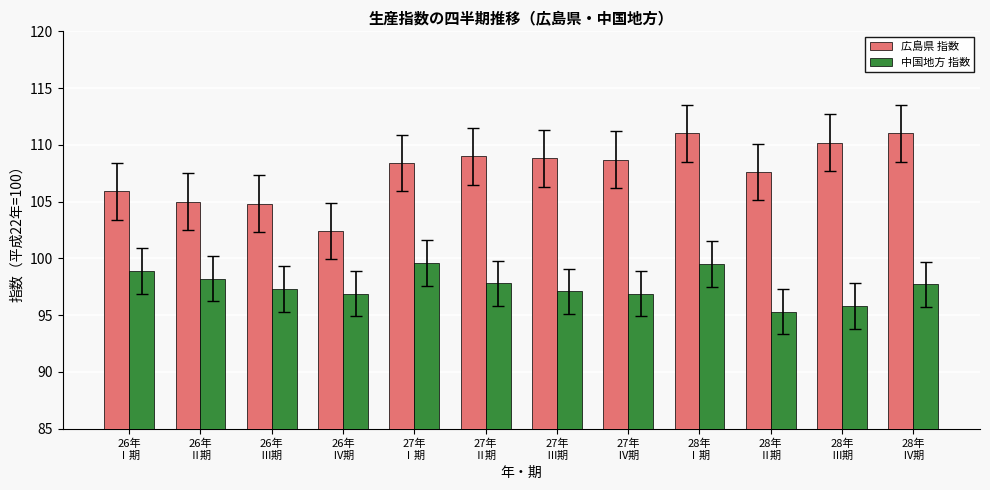

What is the difference between the maximum and minimum values in the 広島県 指数 series?

8.6